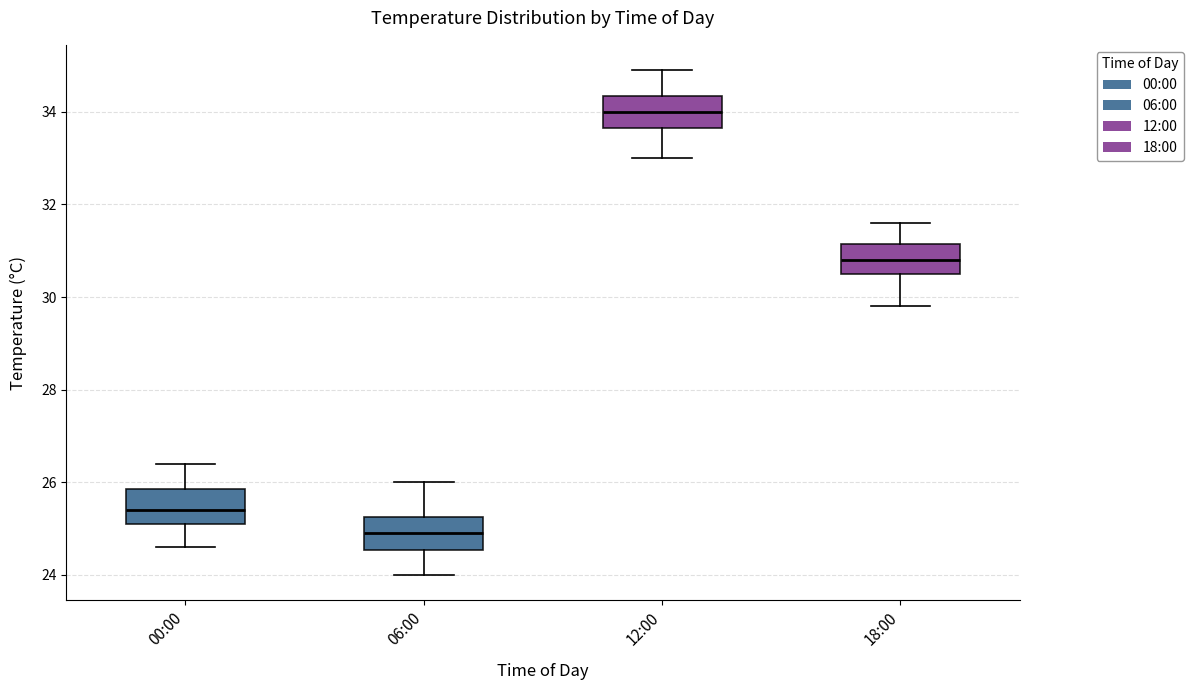

Reading left to right, read every box against the y-axis: the position of its median line, the range the box covers, and the ends of its whiskers. The values are not printed on the chart, so give them approximately, as read against the axis.

00:00: median 25.4, box 25.2 to 25.8, whiskers 24.6 to 26.4
06:00: median 25.0, box 24.6 to 25.2, whiskers 24.0 to 26.0
12:00: median 34.0, box 33.6 to 34.4, whiskers 33.0 to 35.0
18:00: median 30.8, box 30.6 to 31.2, whiskers 29.8 to 31.6